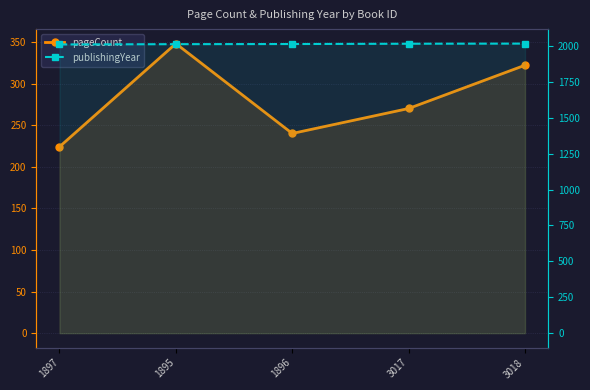

At which category does pageCount reach its first local valley?

1896